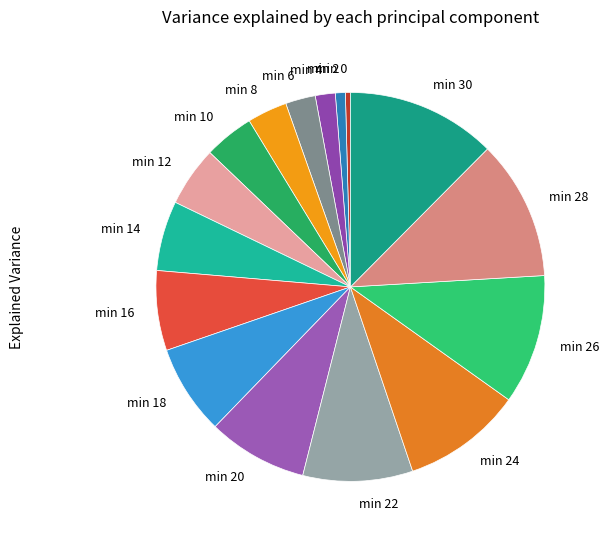

Does min 30 account for over 50% of the chart?

No